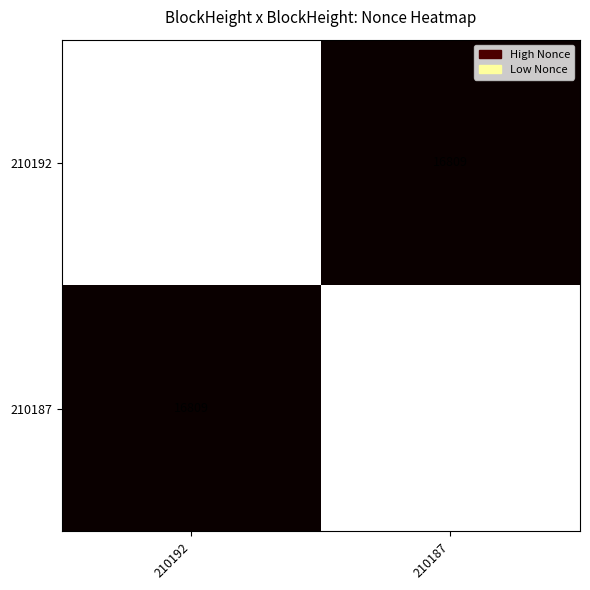

Is it true that 210187 equals 5026 at 210192?

False